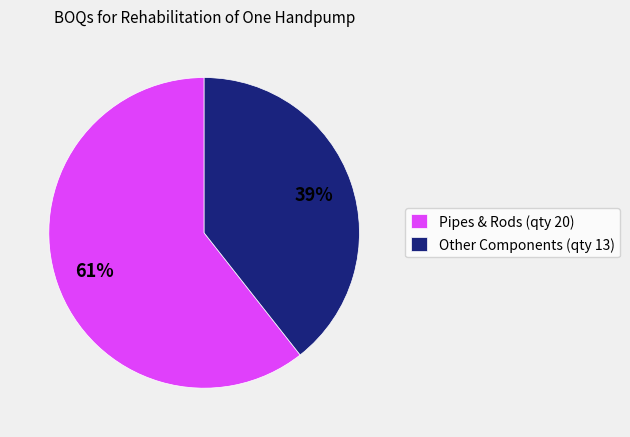

True or false: Other Components (qty 13) accounts for 39% of the total.

True